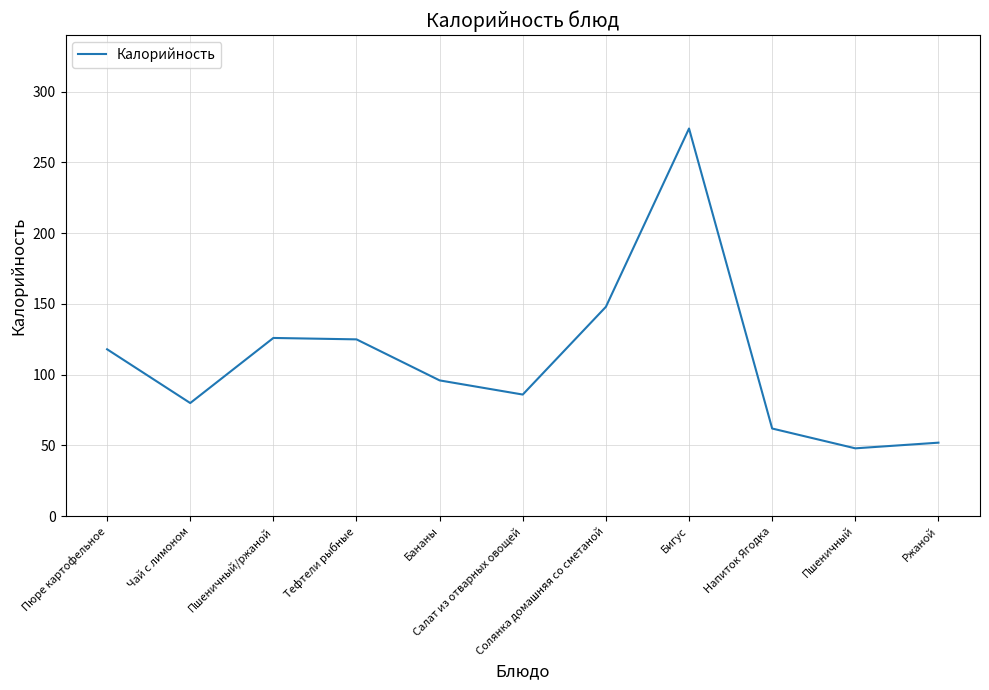

True or false: there are more than 2 points higher than both neighbors.

False